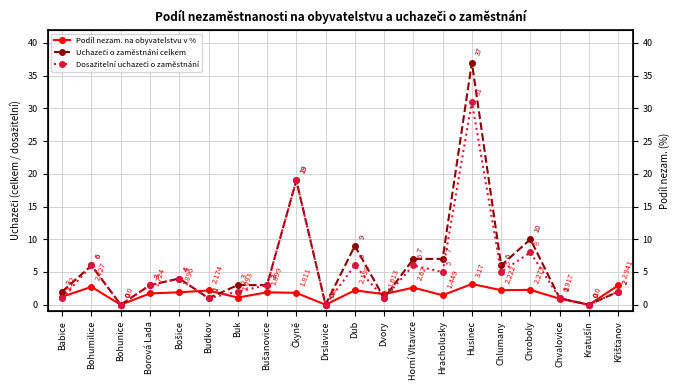

What is the difference between the maximum and minimum values in the Dosažitelní uchazeči o zaměstnání series?

31.0